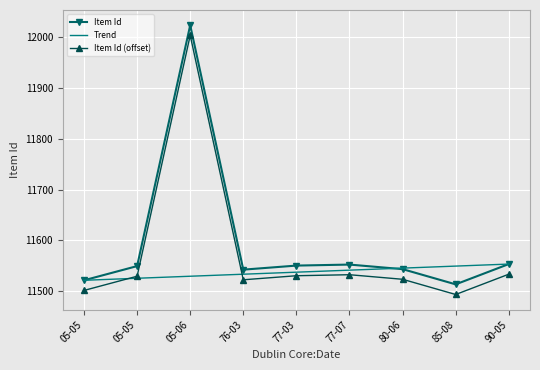

Between which two adjacent categories do Trend and Item Id first intersect?

77-07 and 80-06